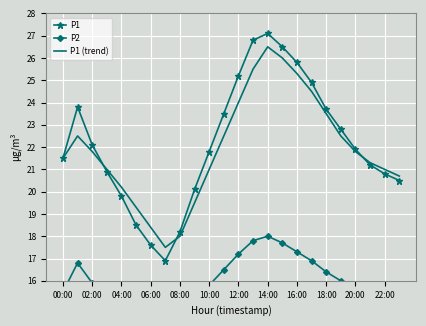

Is it true that P1 (trend) equals 30.7 at 00:00?

False